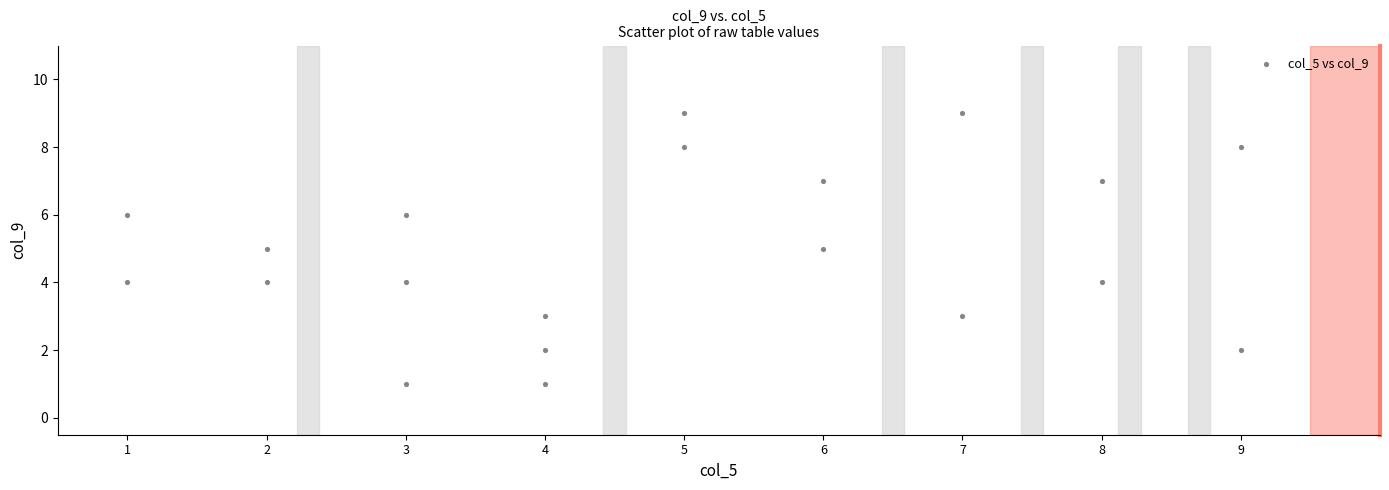

What is the range of X values (max minus min)?

8